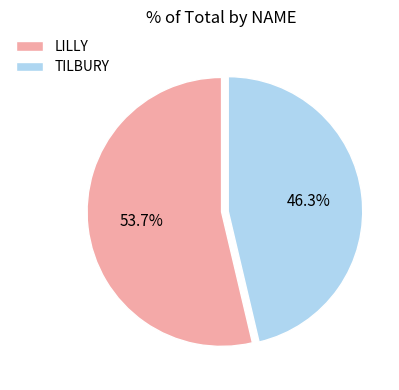

What percentage is the LILLY slice, to the nearest percent?

54%